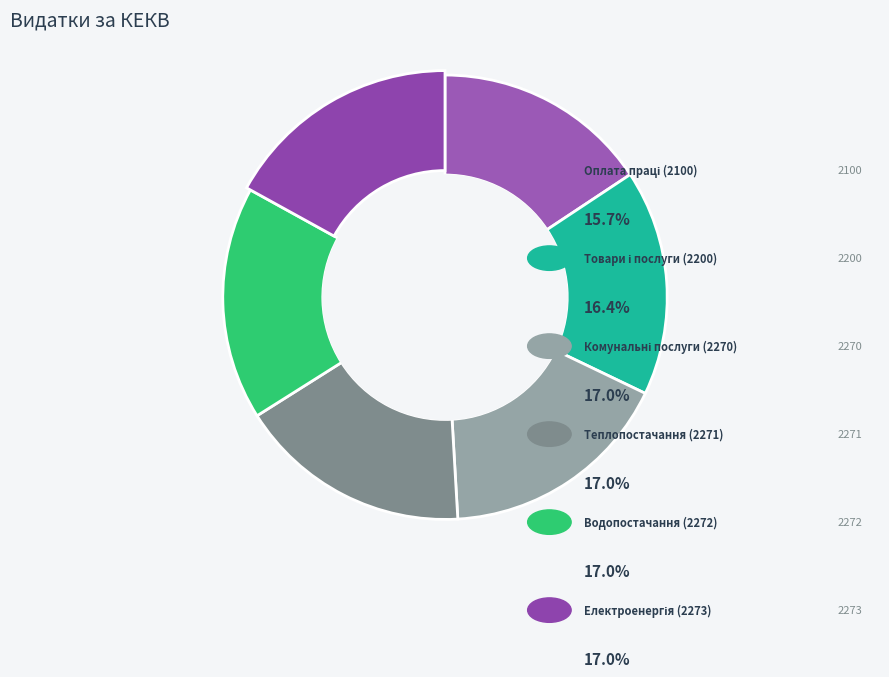

To the nearest percent, what percentage of the pie is Оплата водопостачання та водовідведення?

17%